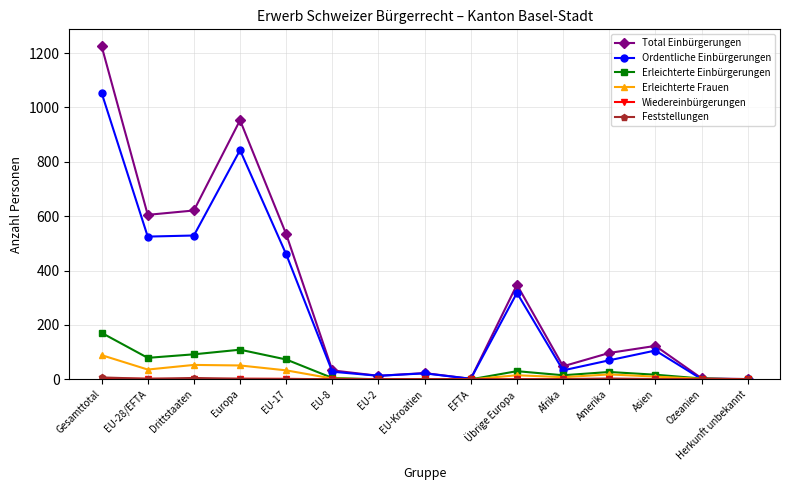

What is the maximum value shown in the chart?

1226